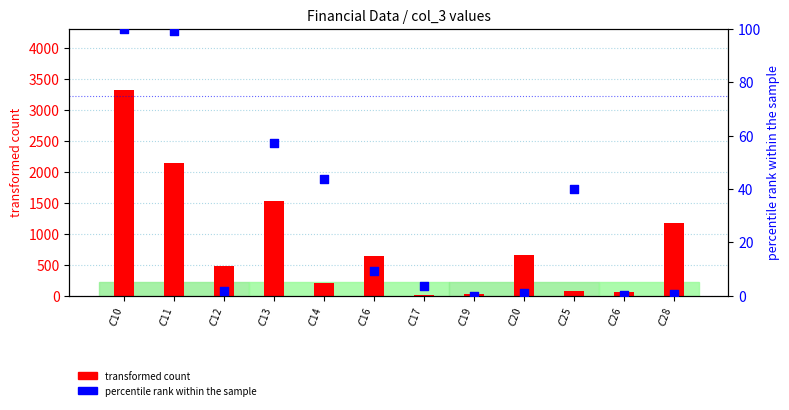

At which category is the sum across all series the highest?

$C$10